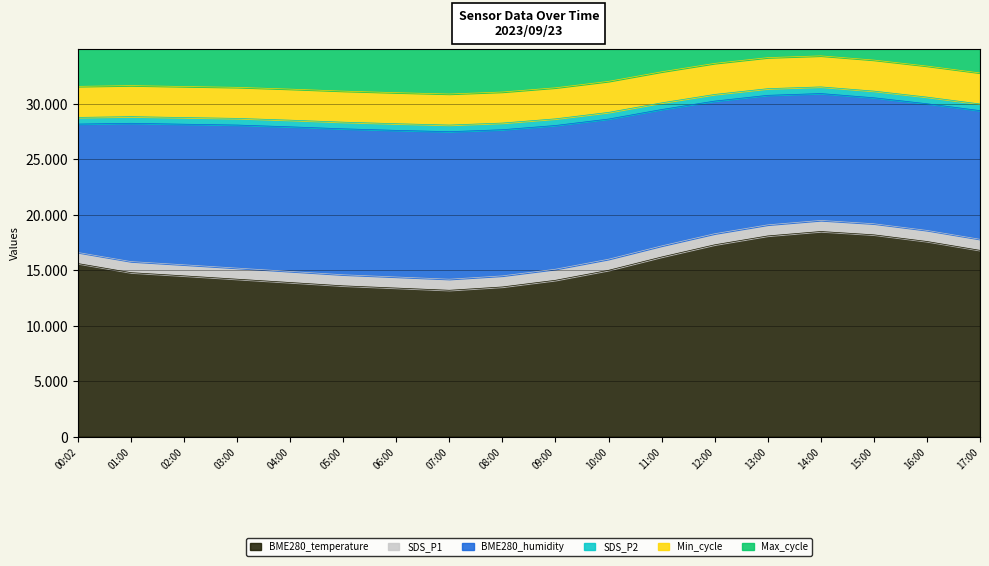

In Max_cycle, how many points are lower than both neighbors (excluding endpoints)?

4